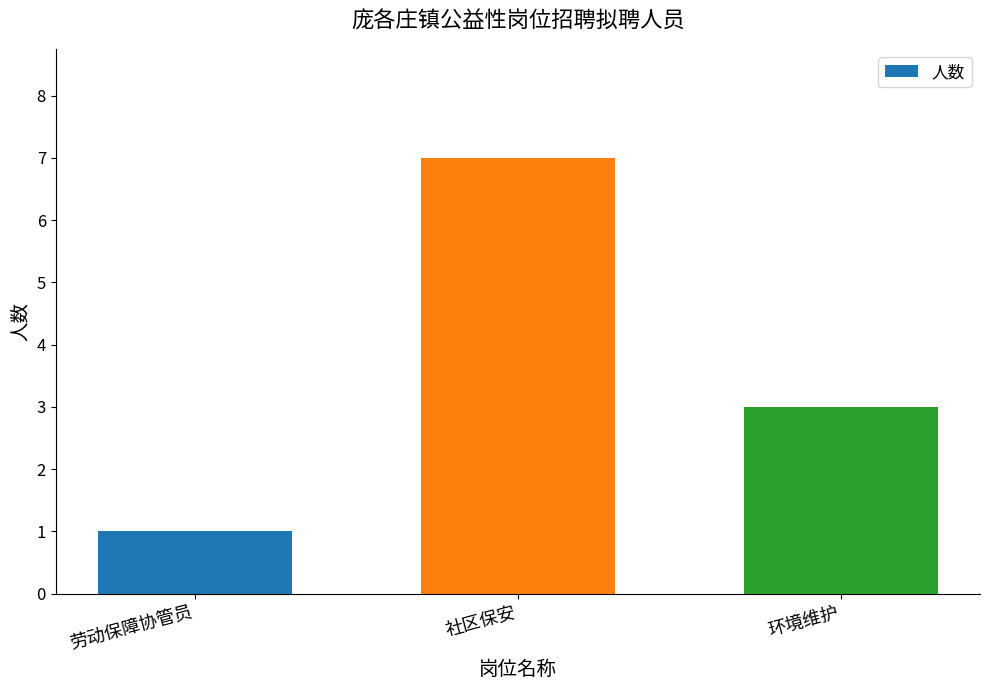

Approximately how many times larger is the value at 环境维护 compared to 社区保安?

0.4